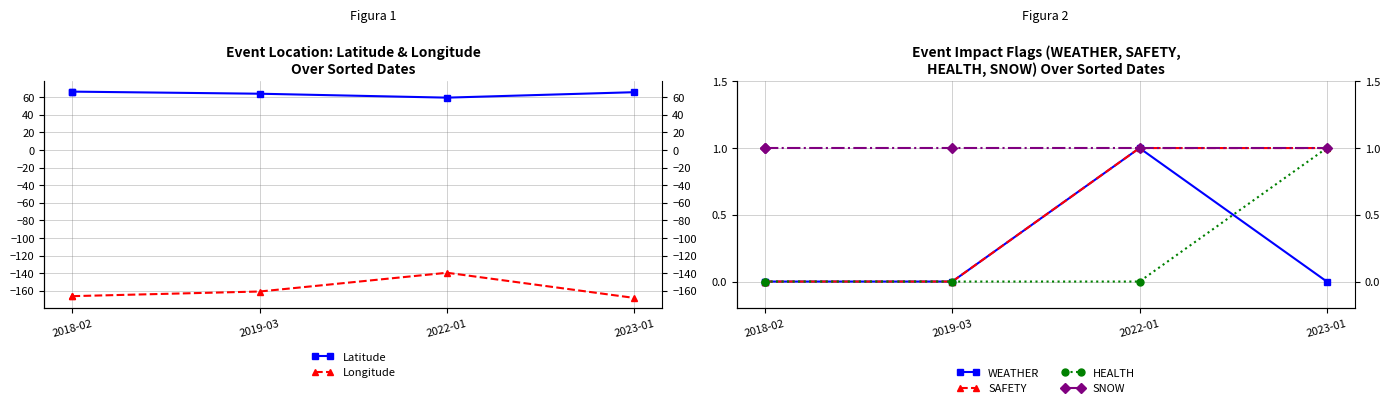

What position from the left is 2019-03?

2